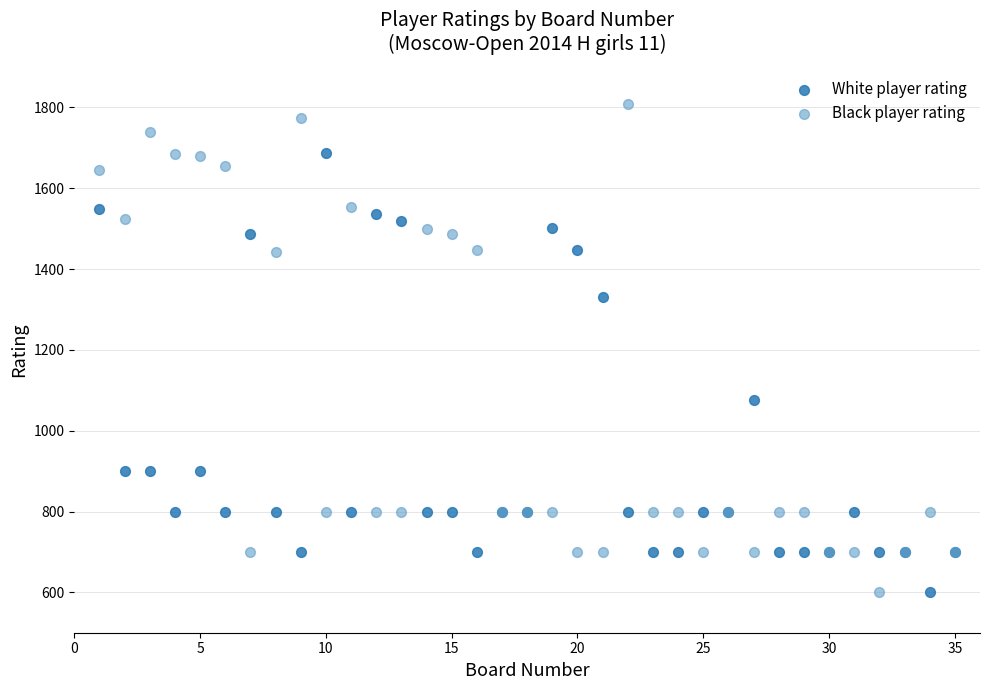

Which series contains the highest Y value?

Black player rating